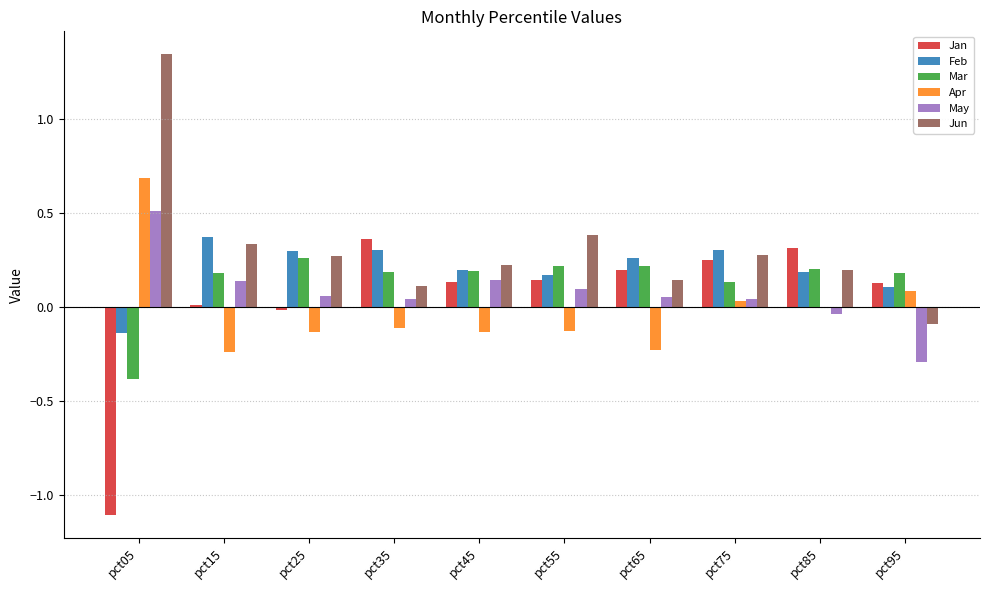

Which series has the largest total across all categories?

Jun